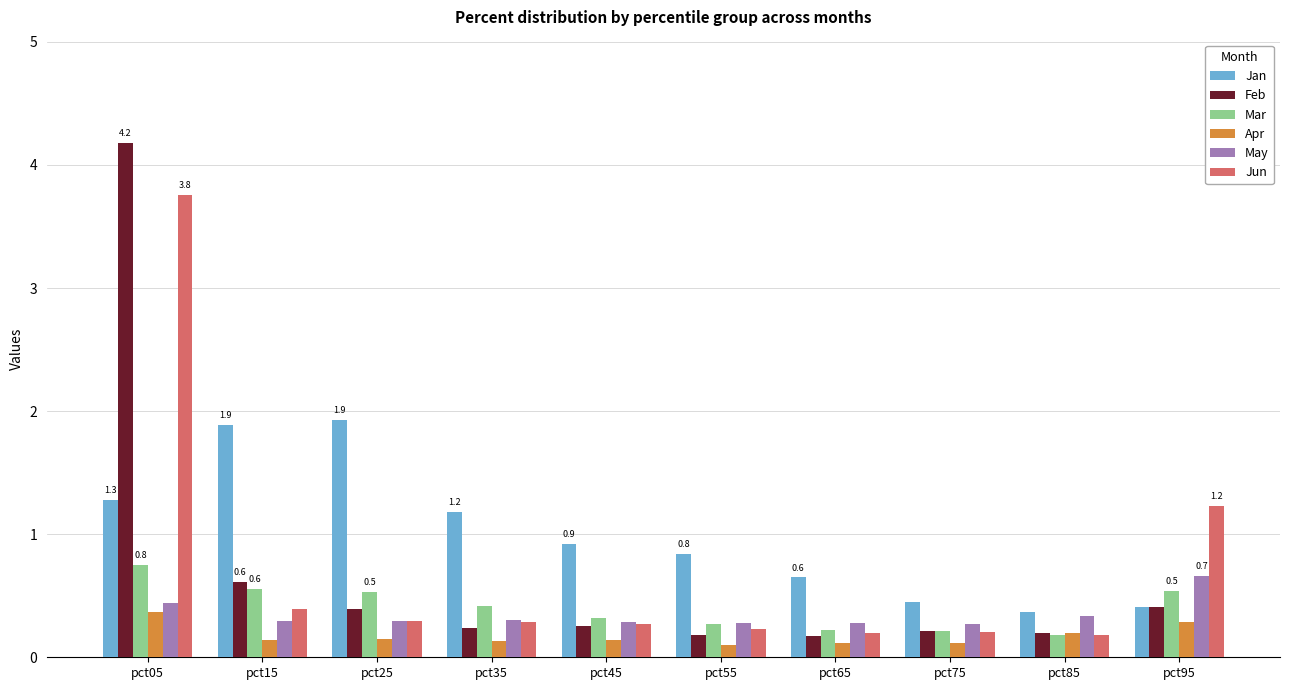

Which series has the largest range (max minus min)?

Feb